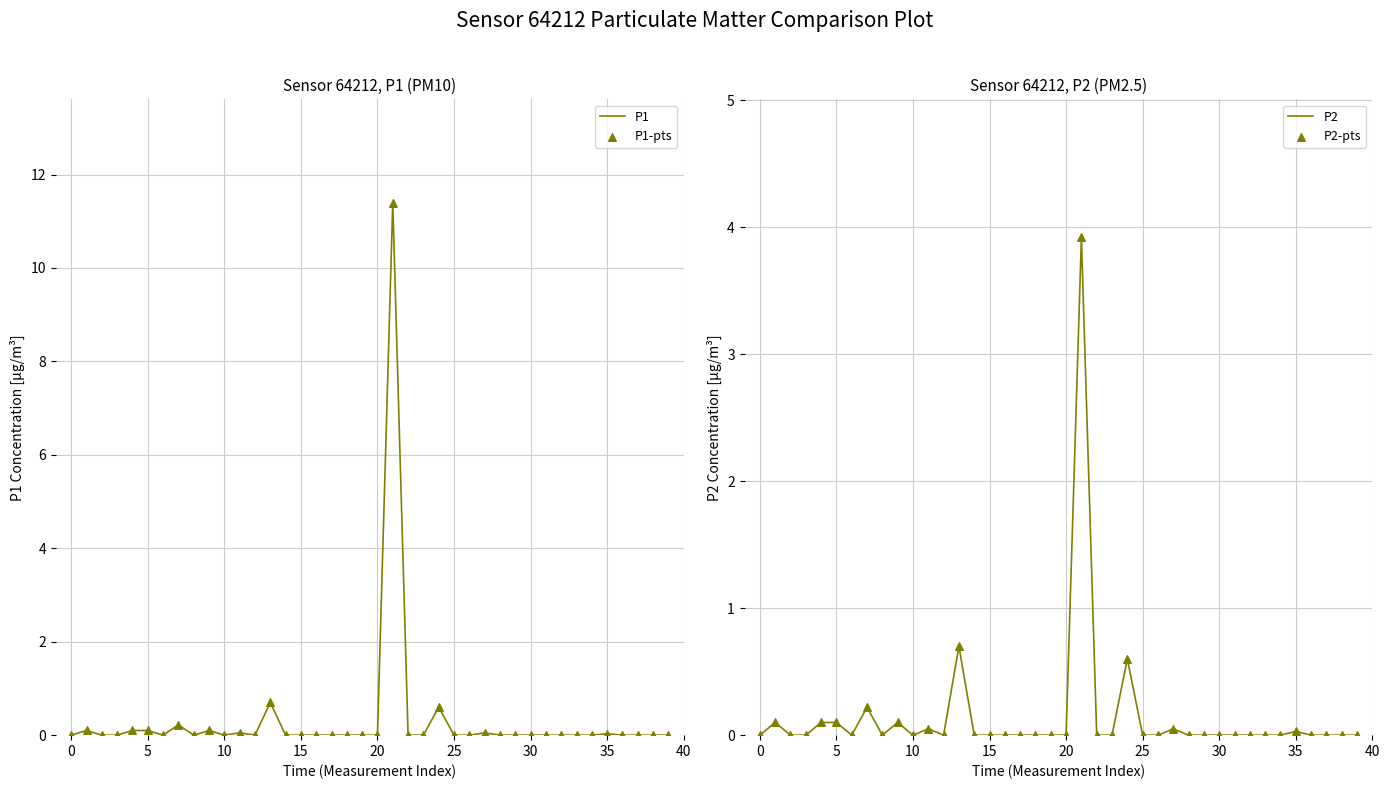

Is the value of P2 at 39 greater than the value of P1 at 12?

No